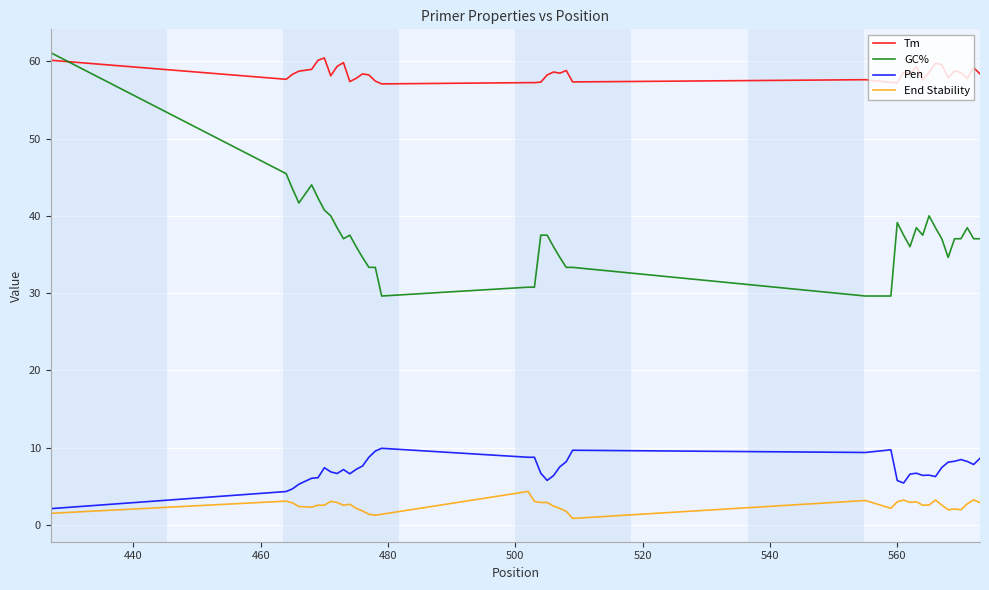

What is the sum of all End Stability values?

100.7